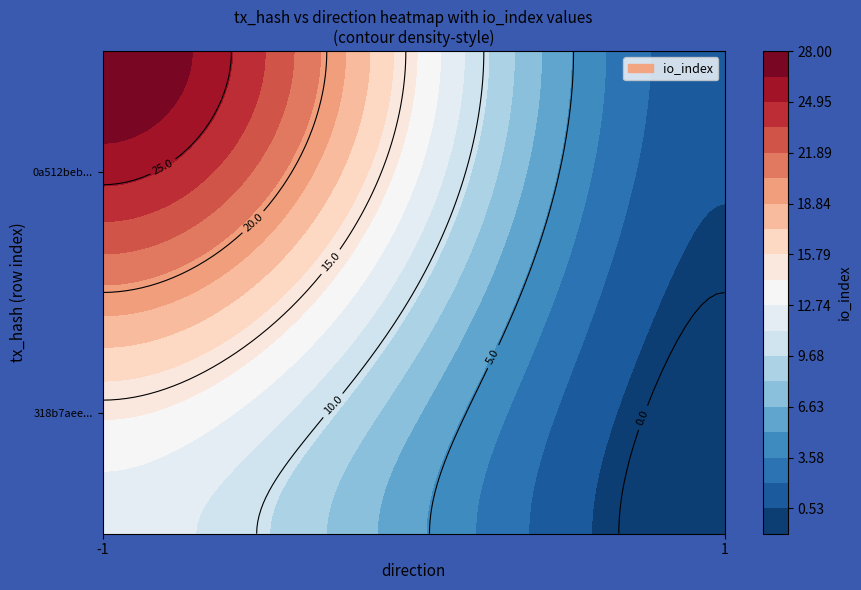

Is the value of 0a512beba684d03d08d6e56d822e317c112f503 at io_index greater than the value of 318b7aeeaa27a4efc6c726045a66838ce900846 at direction?

Yes